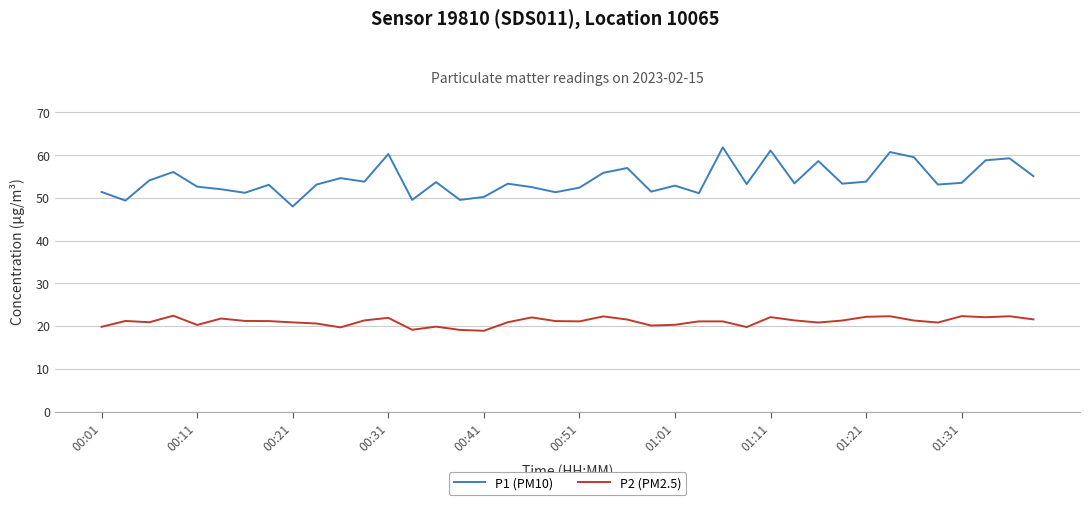

Which series has the largest range (max minus min)?

P1 (PM10)